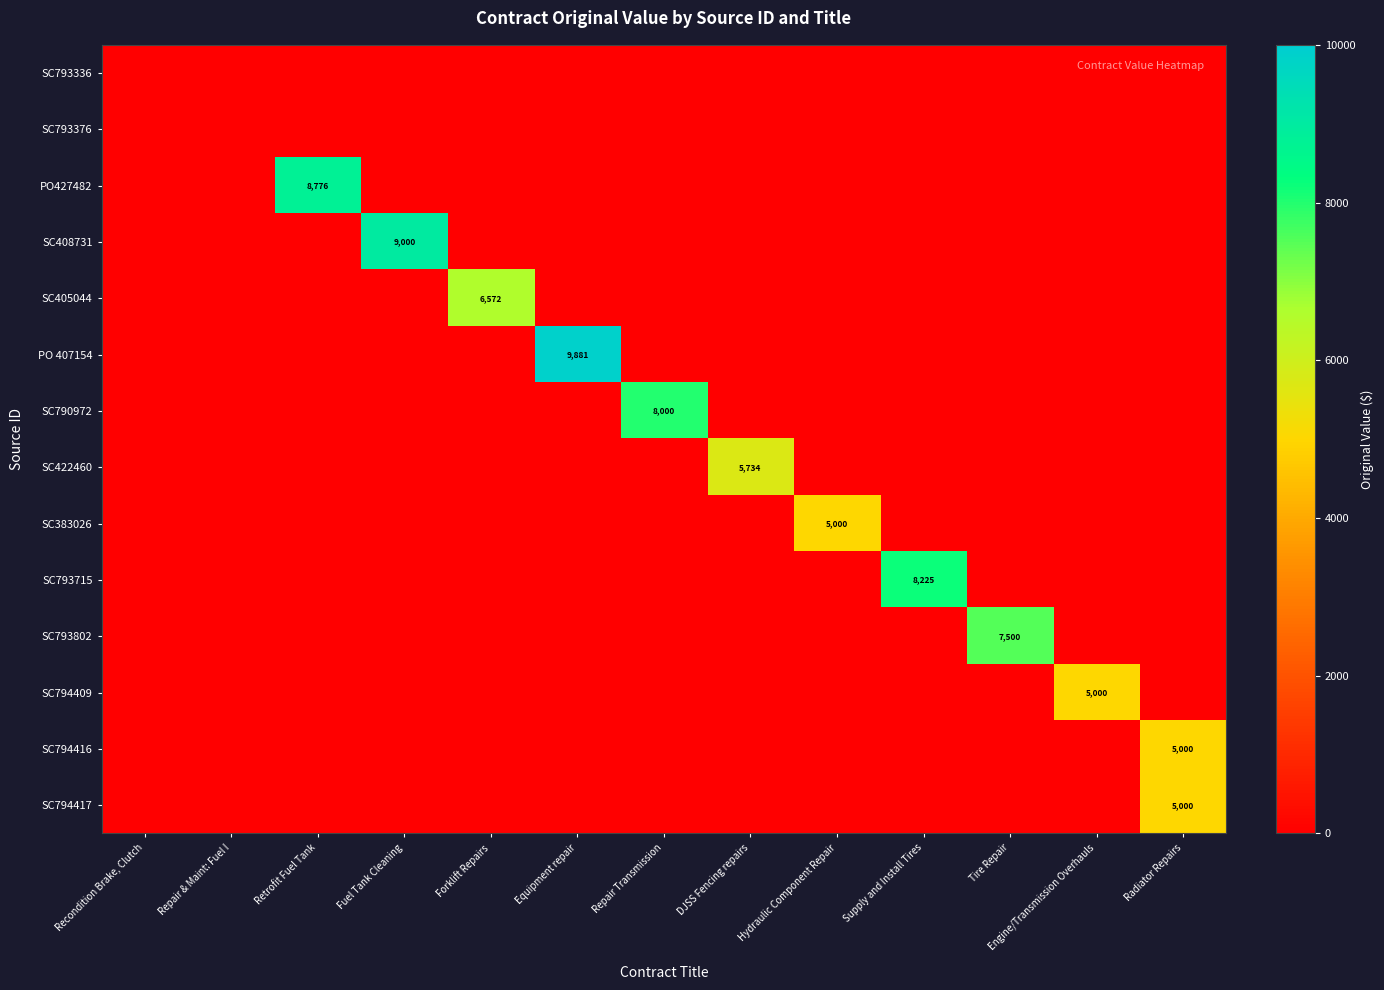

The value of SC793715 at Retrofit Fuel Tank is 5016.2. True or false?

False